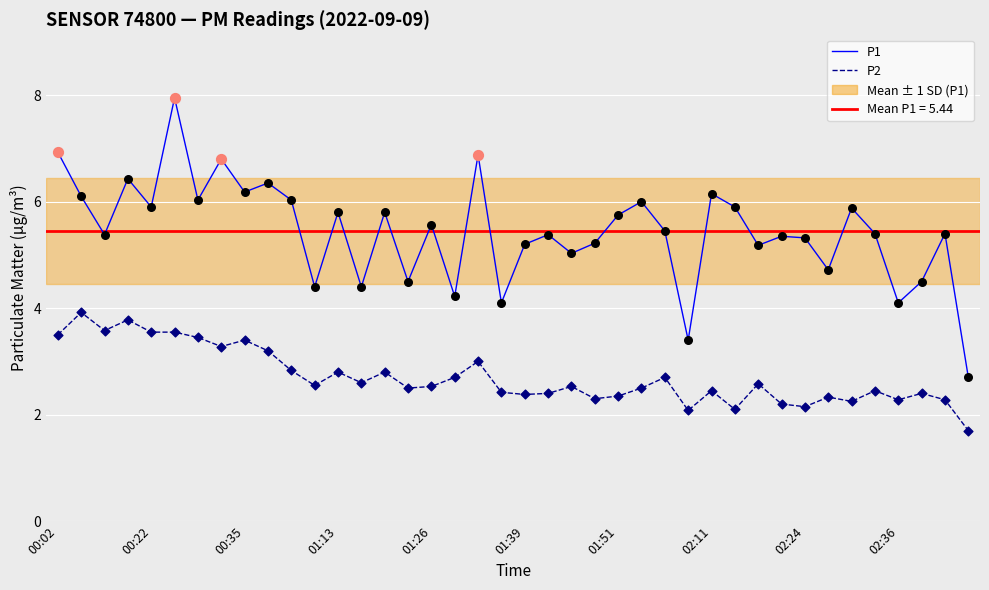

What is the highest value of the P1 series?

8.0